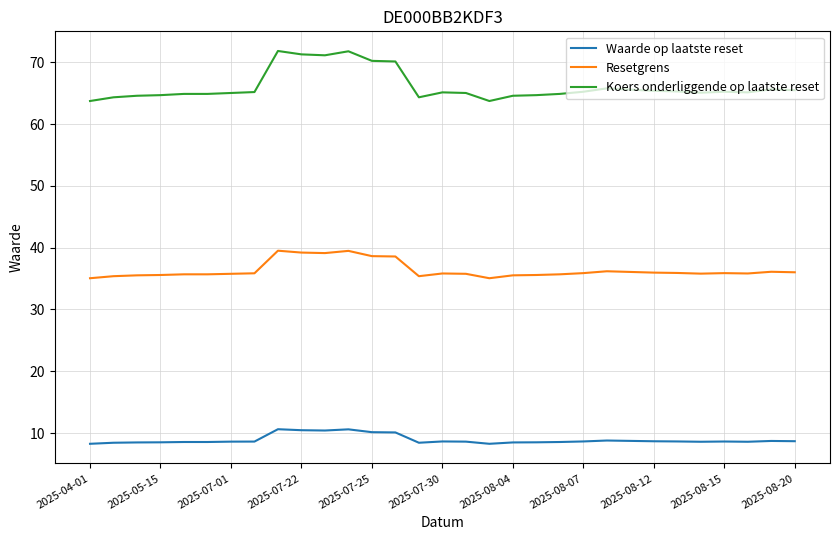

What is the difference between the maximum and minimum values in the Resetgrens series?

4.5